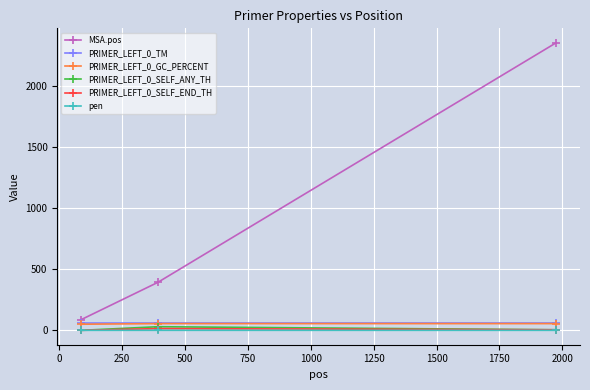

Which series has the largest total across all categories?

MSA.pos